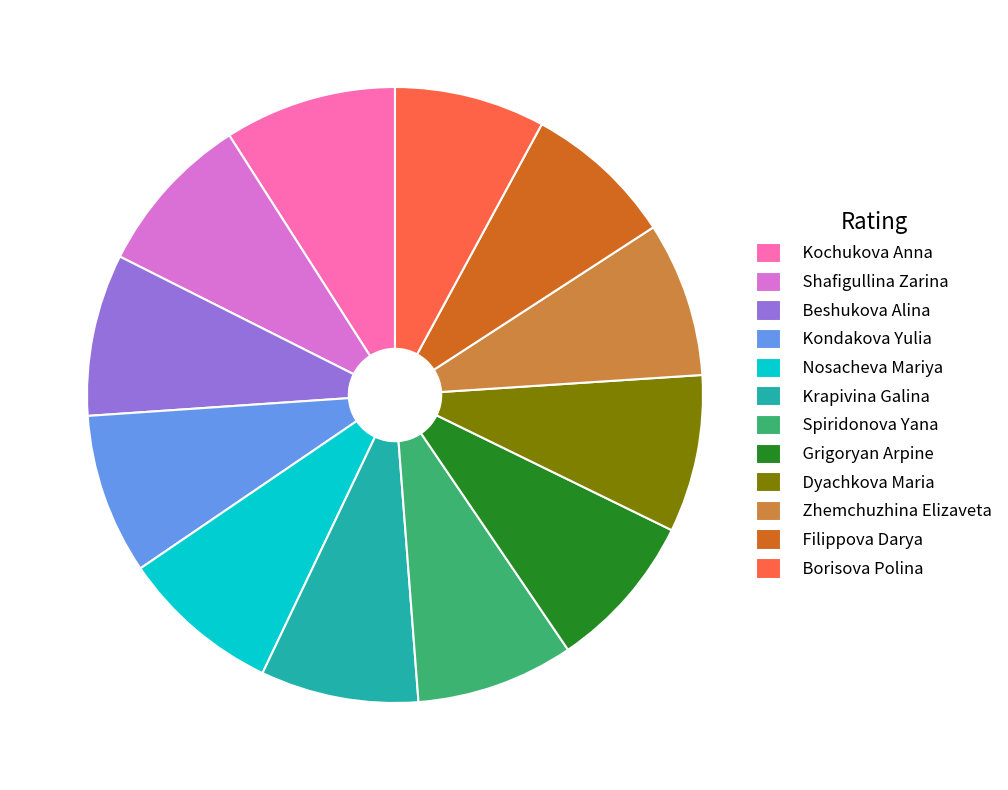

Which has a higher value, Kochukova Anna or Beshukova Alina?

Kochukova Anna